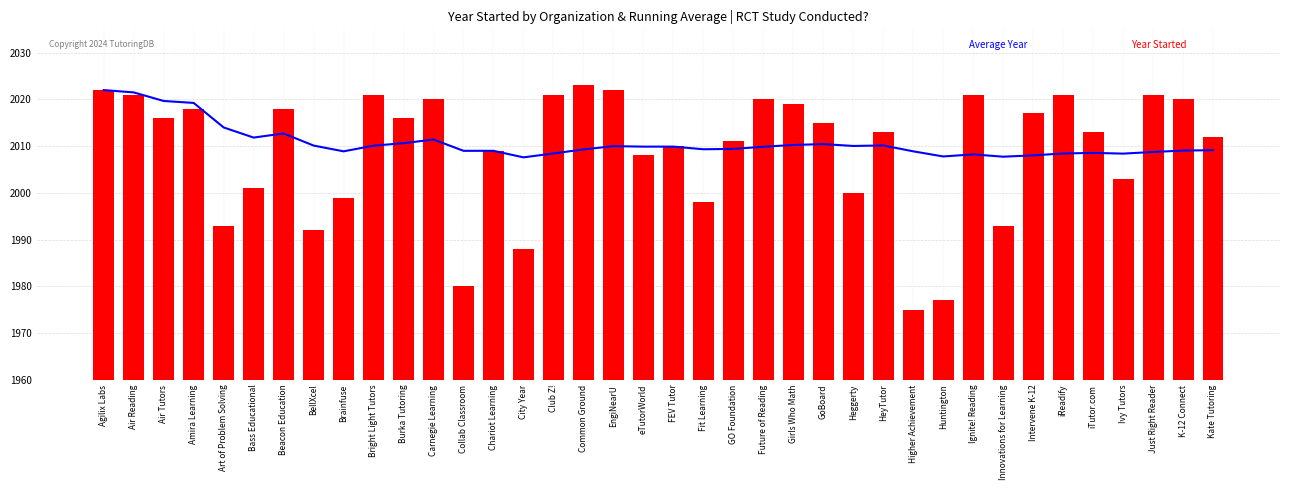

What is the minimum value shown in the chart?

1975.0